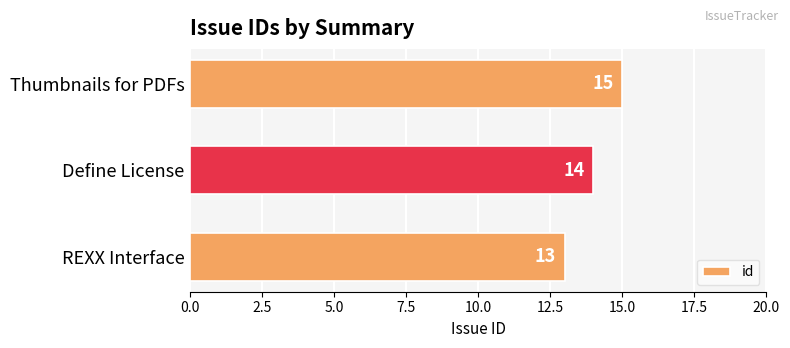

At which label is the value closest to 14?

Define License